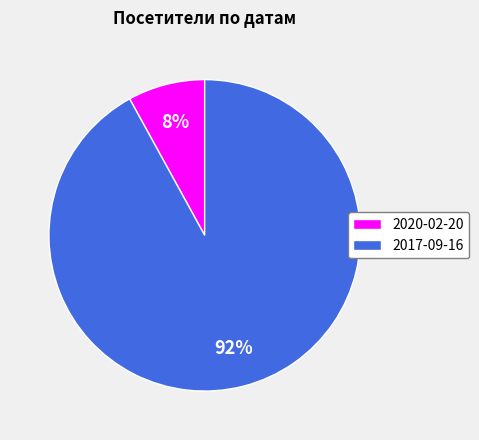

How many slices are in this pie chart?

2